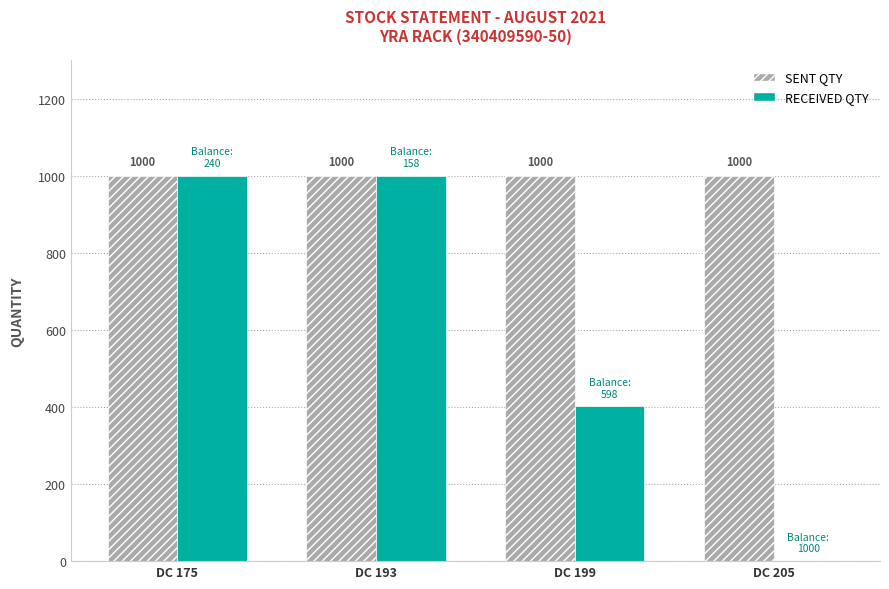

What is the greatest value displayed?

1000